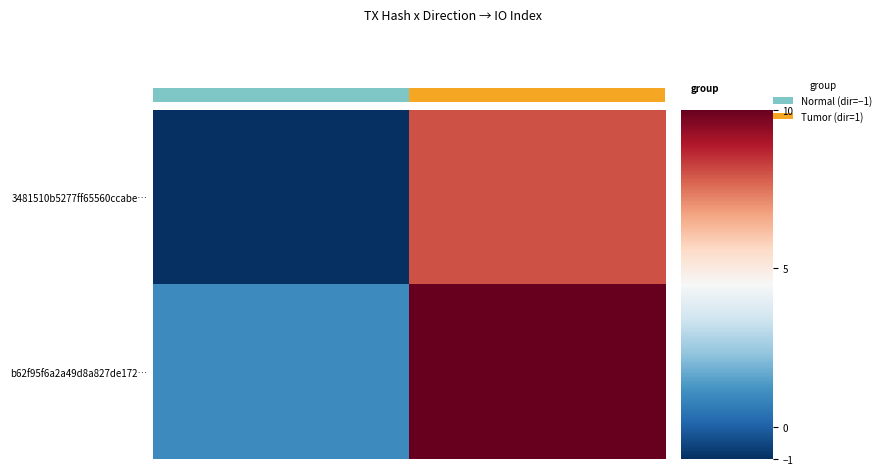

Reading left to right, list all the values displayed in this chart.

3481510b5277ff65560ccabe…: -1	8
b62f95f6a2a49d8a827de172…: 1	10